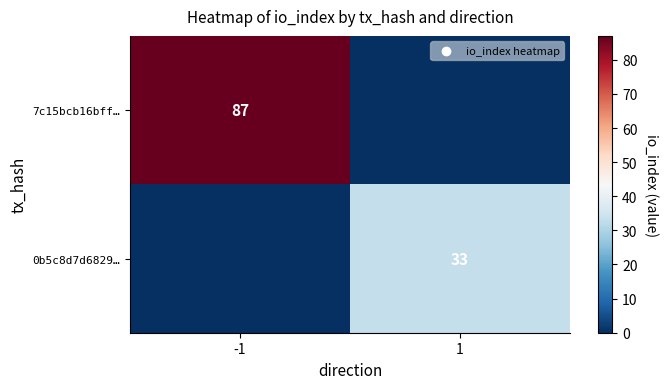

True or false: 7c15bcb16bff… has a value of 87 at -1.

True